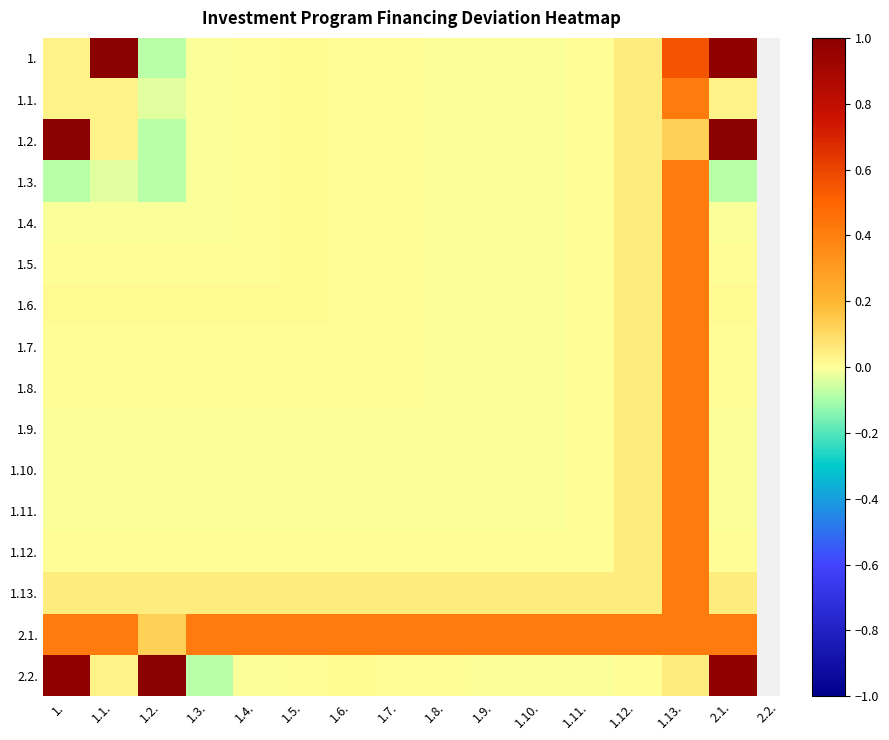

What is the spread (max minus min) of values at 1.5.?

0.4